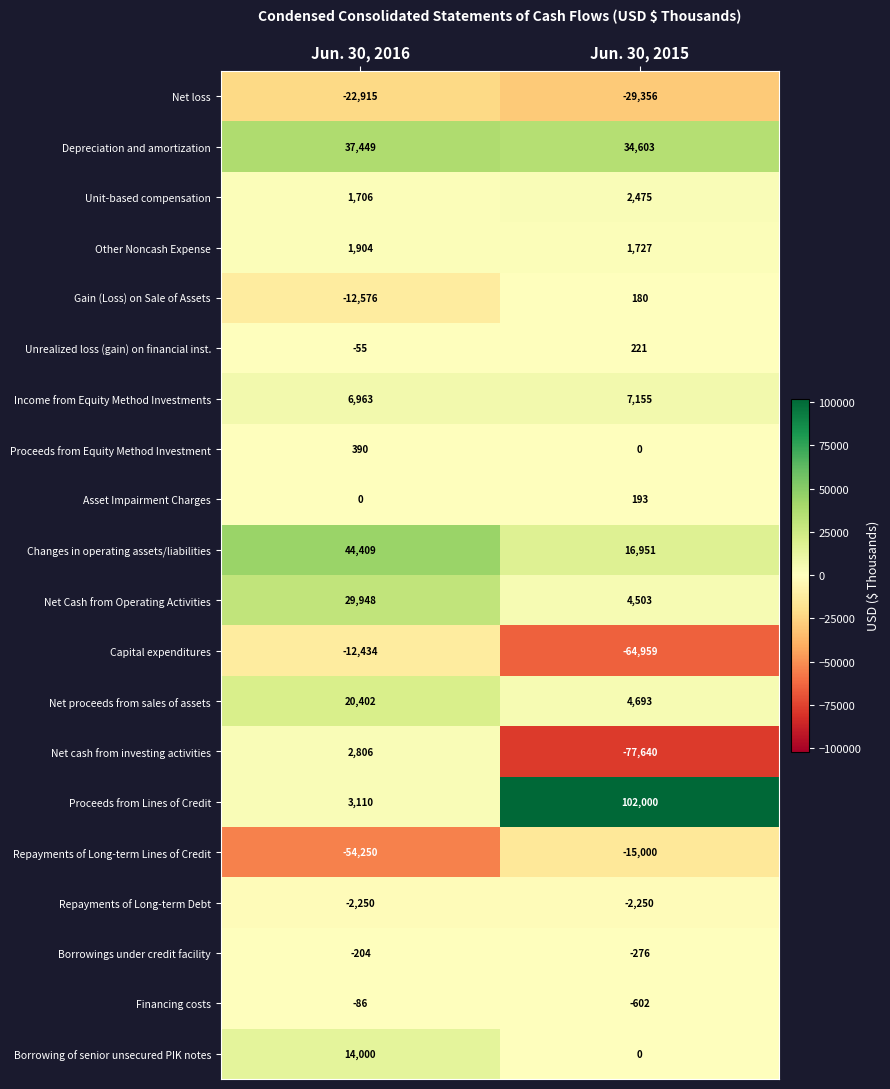

Which series has the widest spread of values?

Proceeds from Lines of Credit